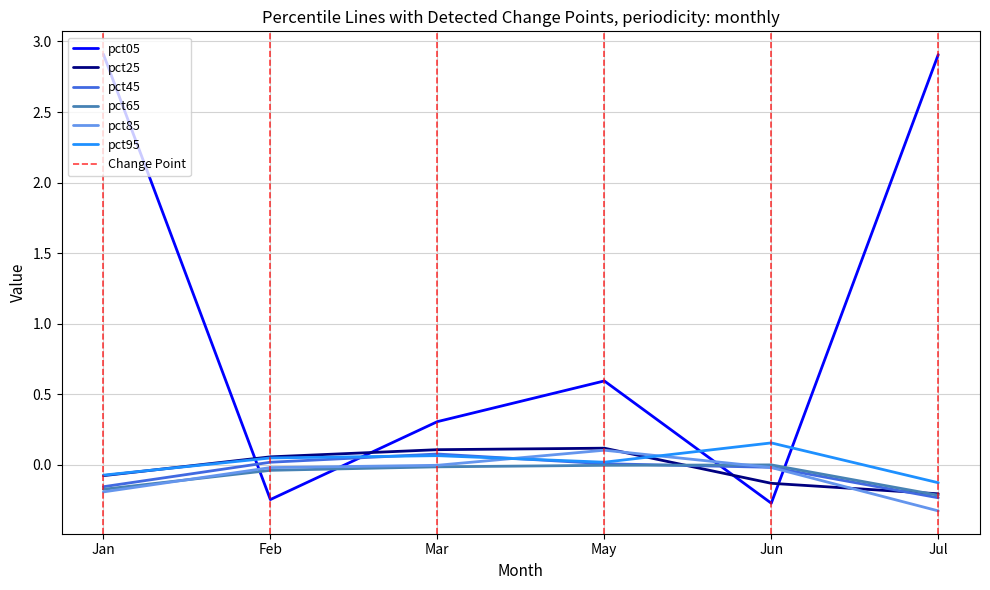

Is it true that pct65 equals -0.0 at May?

True